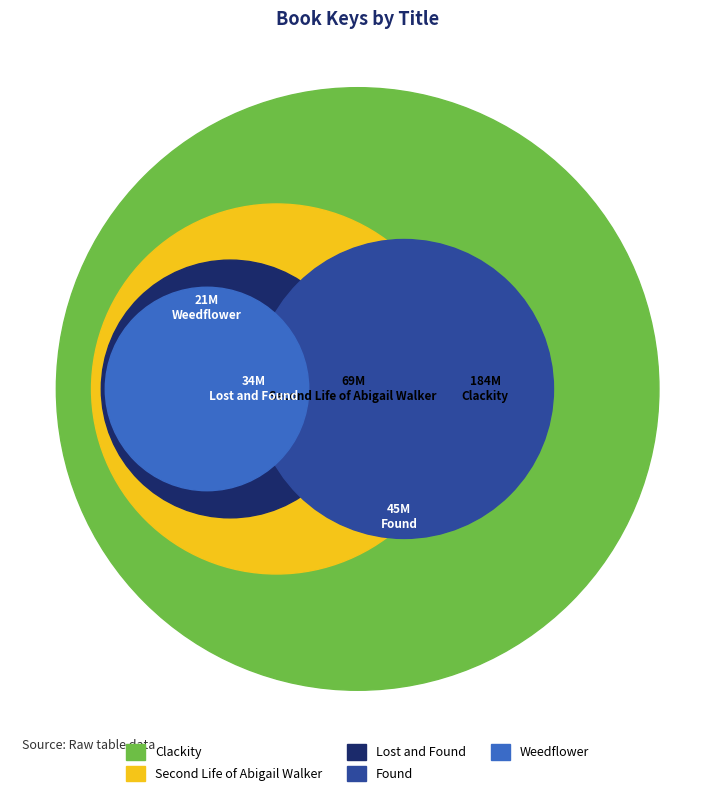

To the nearest percent, what is the difference between the largest and smallest slice percentages?

46%